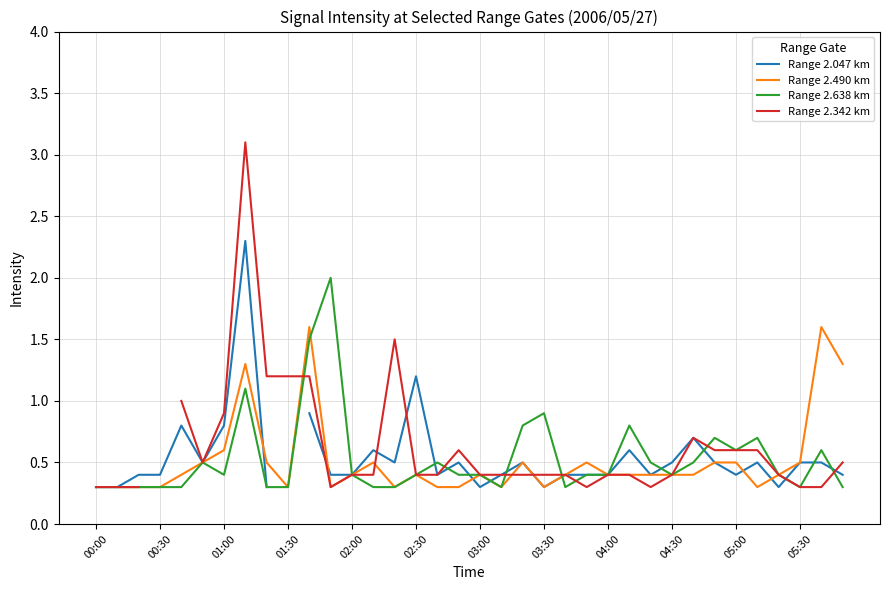

Is it true that Range 2.342 km equals 0.9 at 14?

False